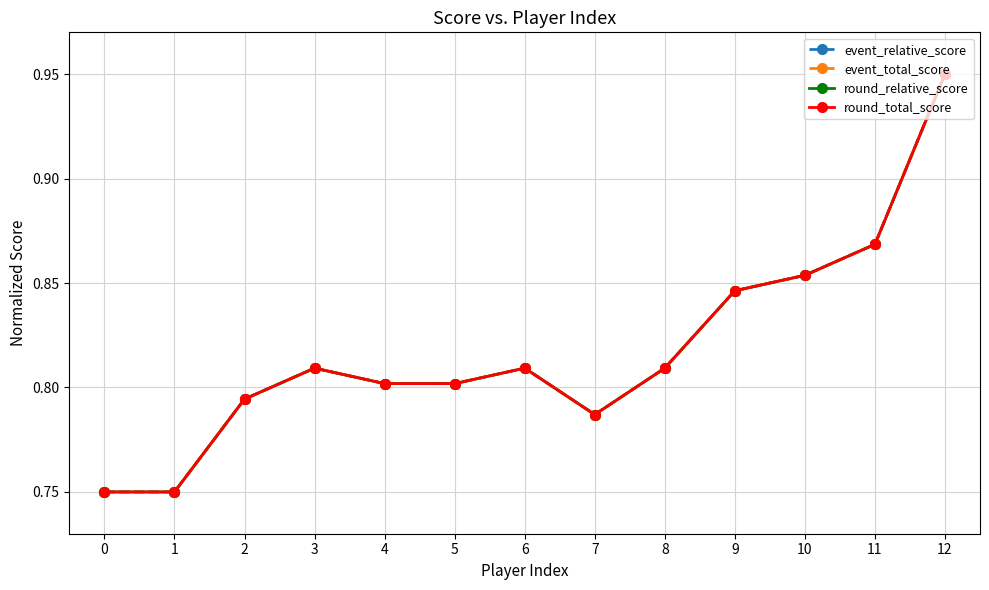

Reading right to left, list all the values displayed in this chart.

event_relative_score: 0.9	0.9	0.9	0.8	0.8	0.8	0.8	0.8	0.8	0.8	0.8	0.8	0.8
event_total_score: 0.9	0.9	0.9	0.8	0.8	0.8	0.8	0.8	0.8	0.8	0.8	0.8	0.8
round_relative_score: 0.9	0.9	0.9	0.8	0.8	0.8	0.8	0.8	0.8	0.8	0.8	0.8	0.8
round_total_score: 0.9	0.9	0.9	0.8	0.8	0.8	0.8	0.8	0.8	0.8	0.8	0.8	0.8